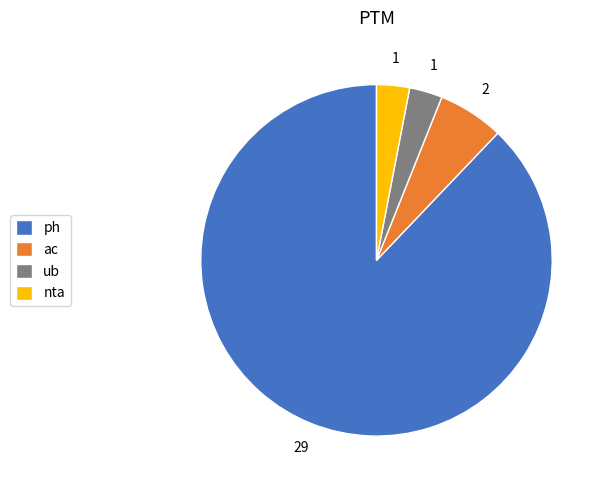

Combined, do ph and ub account for over 50%?

Yes